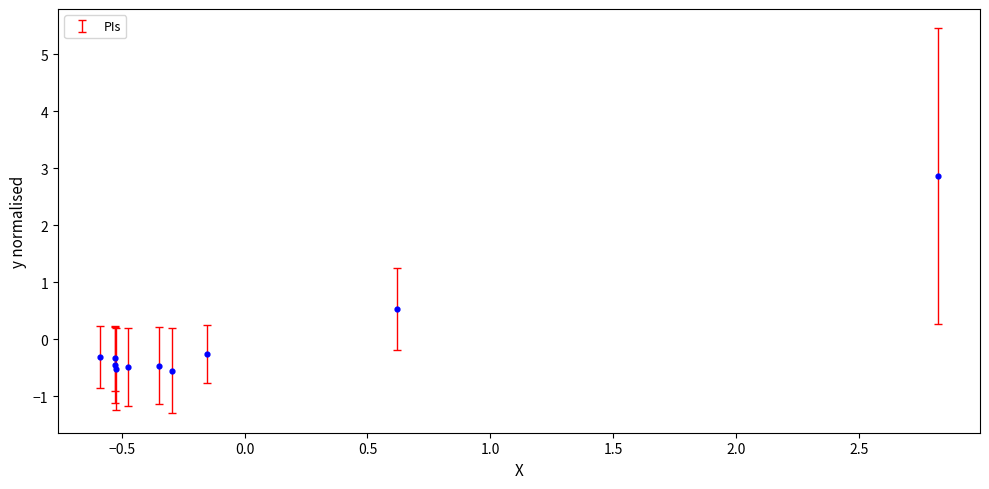

What Y value in the scatter plot is closest to 1?

0.5